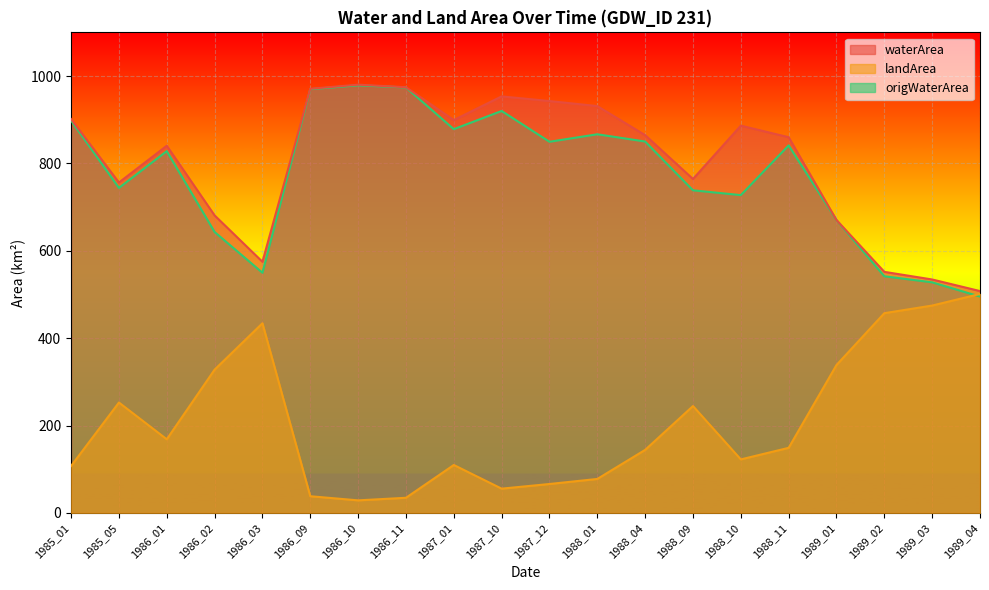

Is the value of origWaterArea at 1986_11 greater than the value of landArea at 1986_09?

Yes